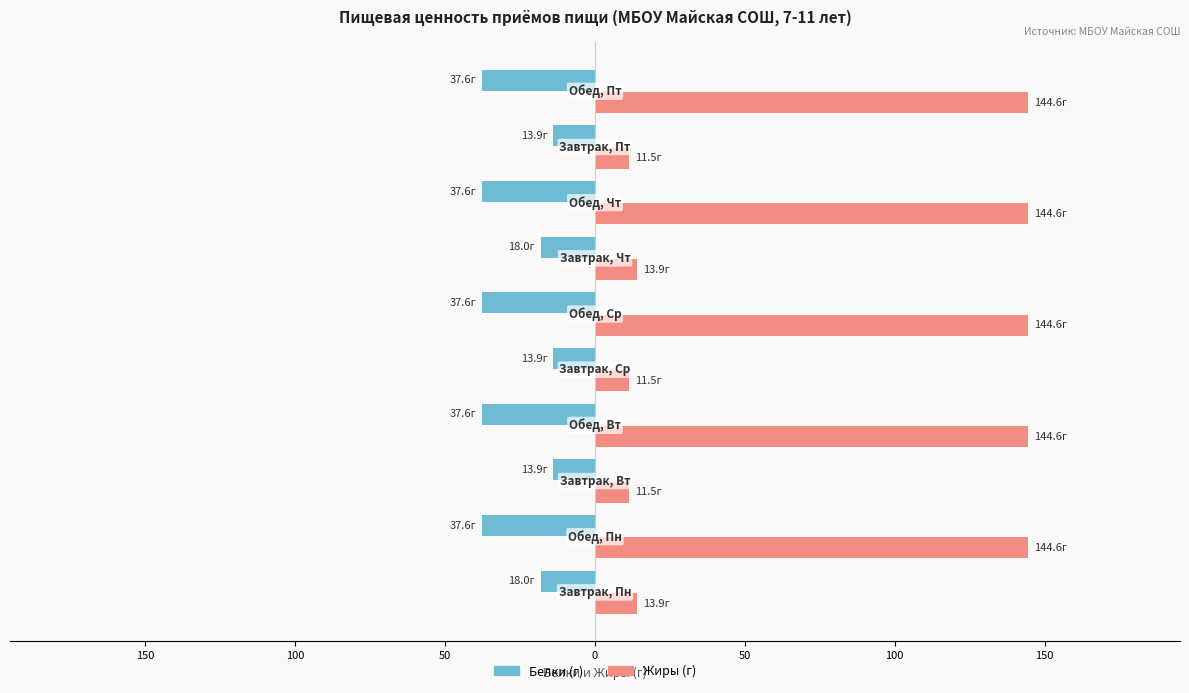

Which series has the widest spread of values?

Жиры (г)